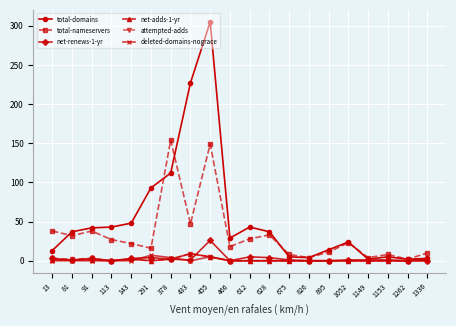

True or false: total-domains and total-nameservers cross at least once.

True